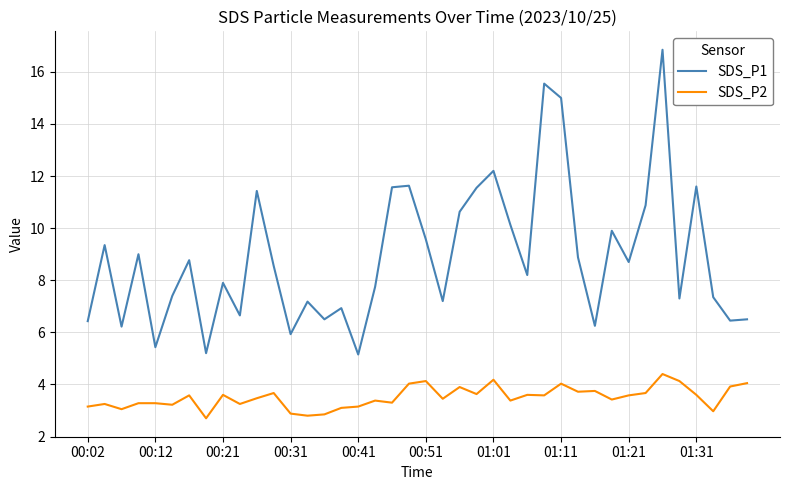

List the series in order of their peak value, highest first.

SDS_P1, SDS_P2